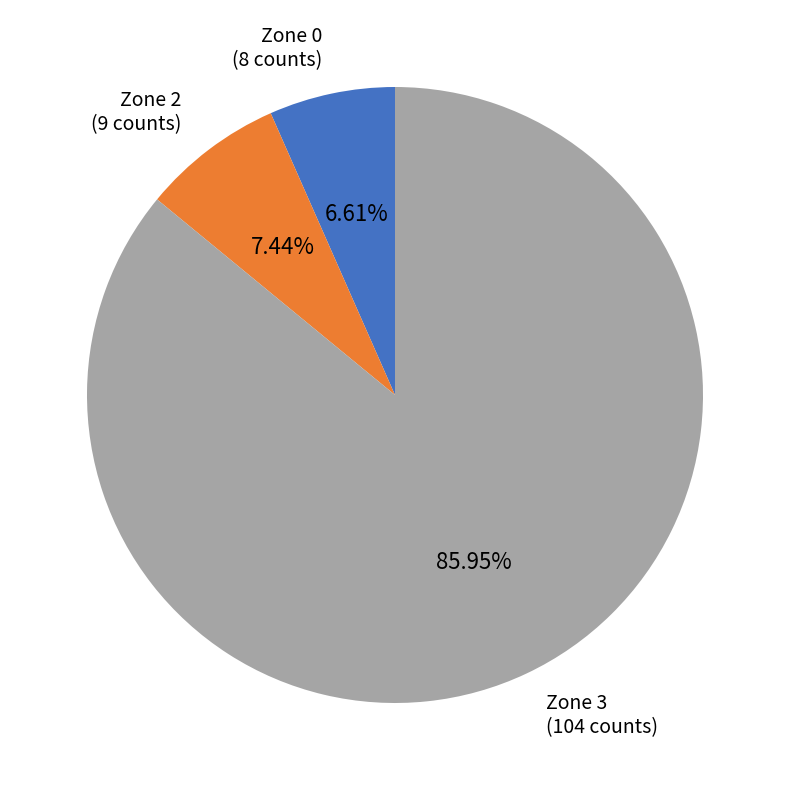

Is it true that Zone 2 is 2% of the pie?

False